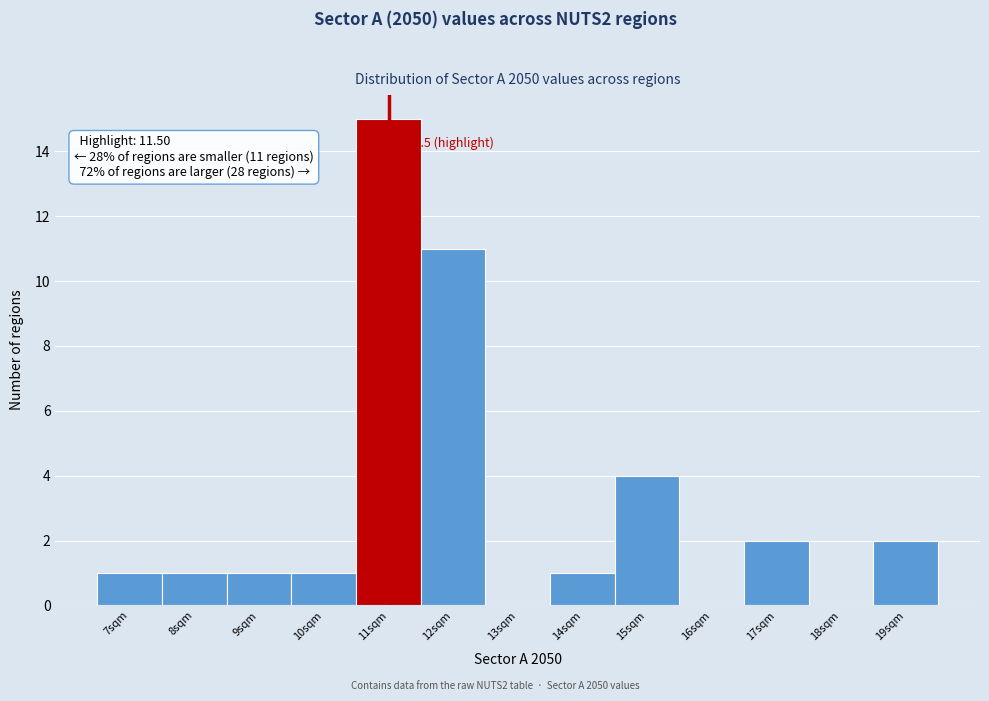

Reading right to left, extract all data points from this chart.

19sqm=2	18sqm=0	17sqm=2	16sqm=0	15sqm=4	14sqm=1	13sqm=0	12sqm=11	11sqm=15	10sqm=1	9sqm=1	8sqm=1	7sqm=1